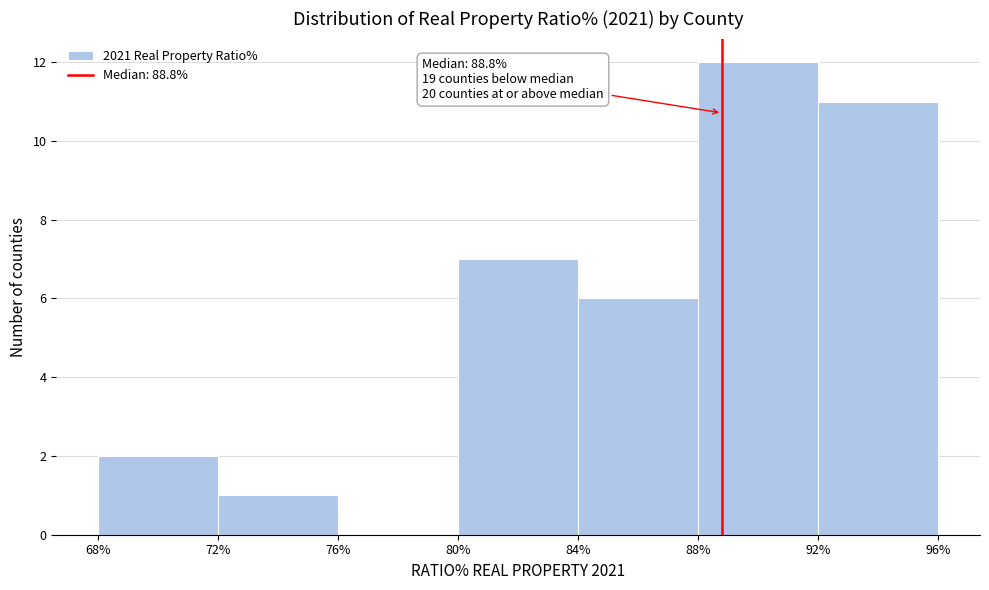

Over which range of the x-axis is the bar tallest?

88% to 92%